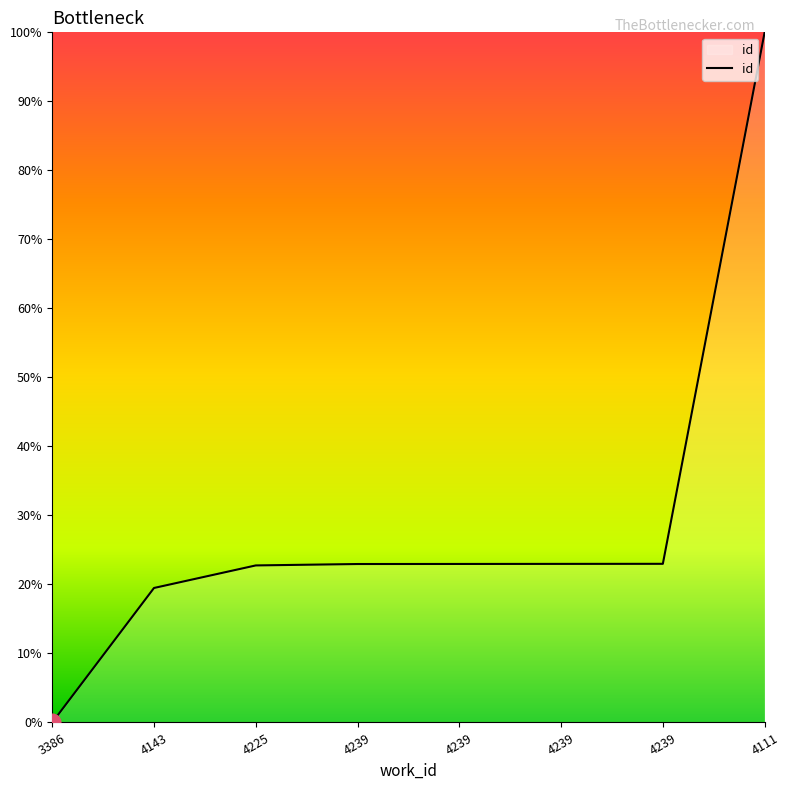

What is the label of the 2nd point from the right?

4239